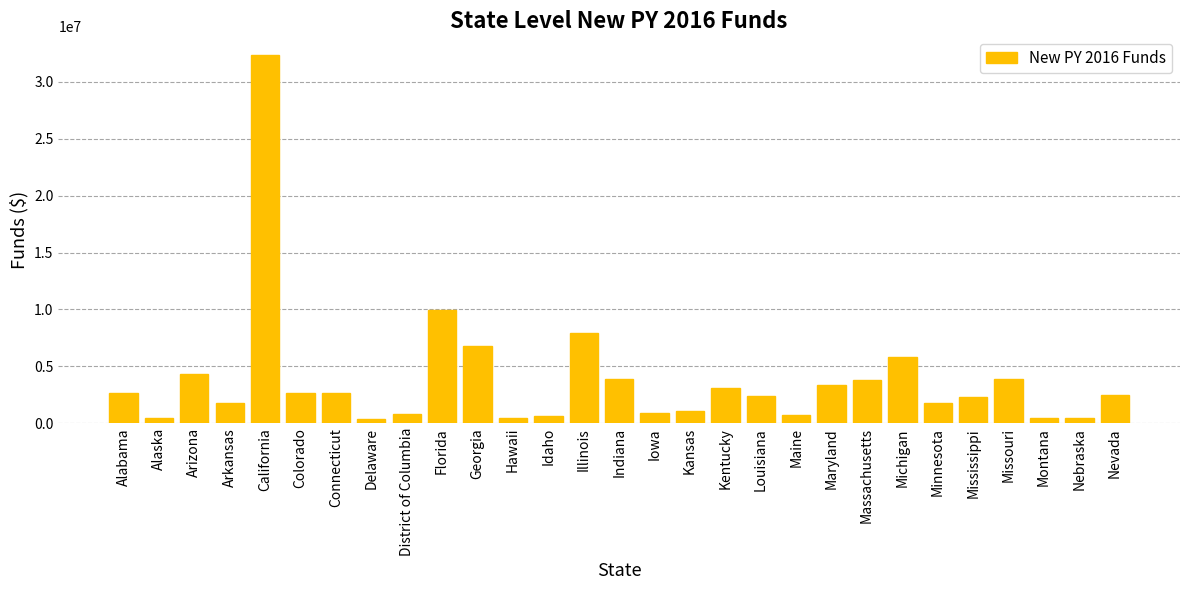

How many values are below 2518457?

14